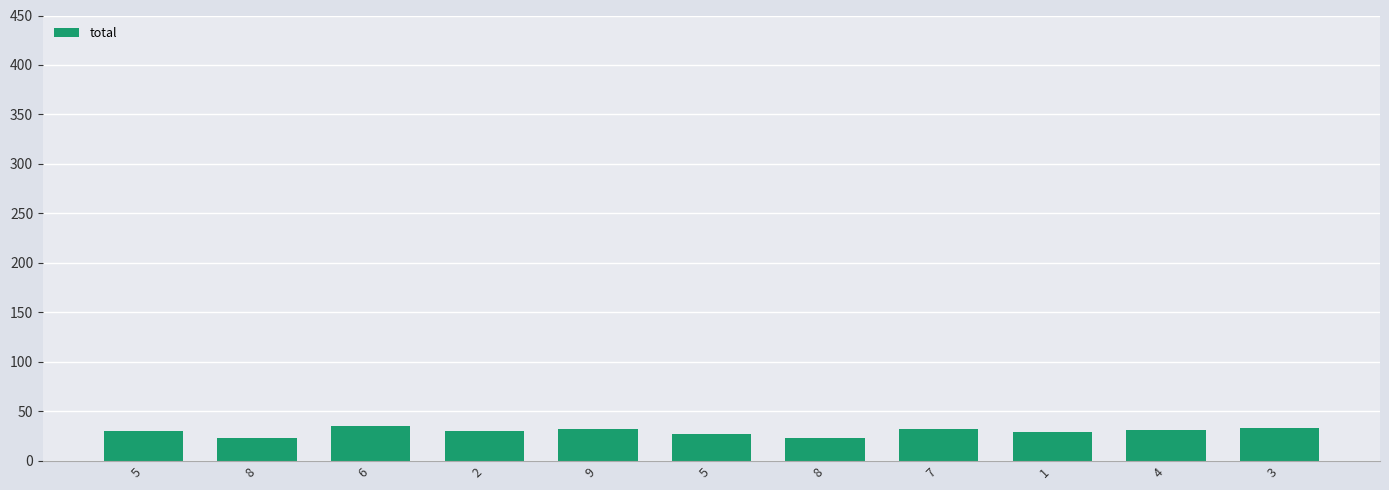

Approximately how many times larger is the value at 5 compared to 1?

1.0